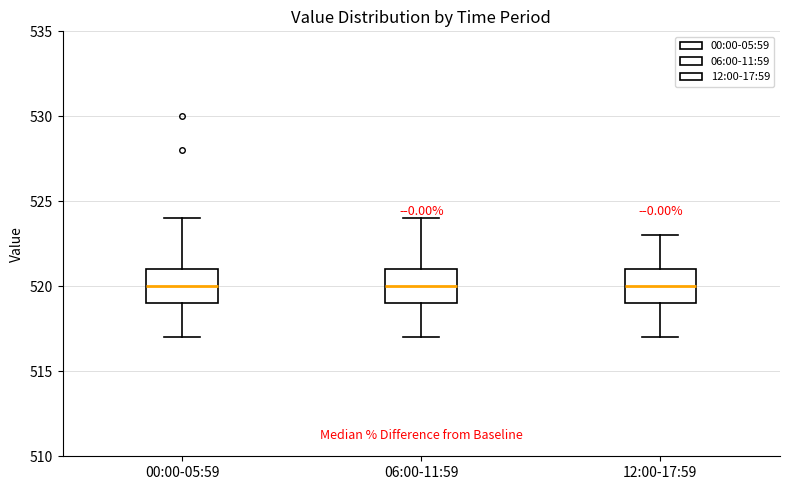

Reading left to right, transcribe this box plot: for each box, give where its median line is, the range the box spans, and where its two whiskers end, as read against the y-axis. The values are not printed on the chart, so give them approximately, as read against the axis.

00:00-05:59: median 520, box 519 to 521, whiskers 517 to 524
06:00-11:59: median 520, box 519 to 521, whiskers 517 to 524
12:00-17:59: median 520, box 519 to 521, whiskers 517 to 523